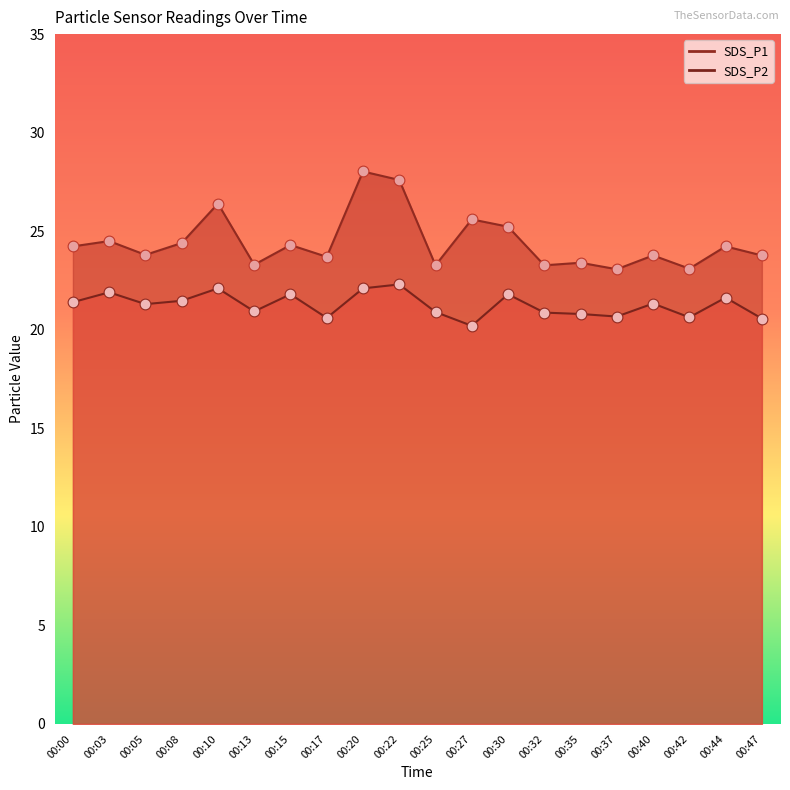

Which series has the largest Y range (max minus min)?

SDS_P1